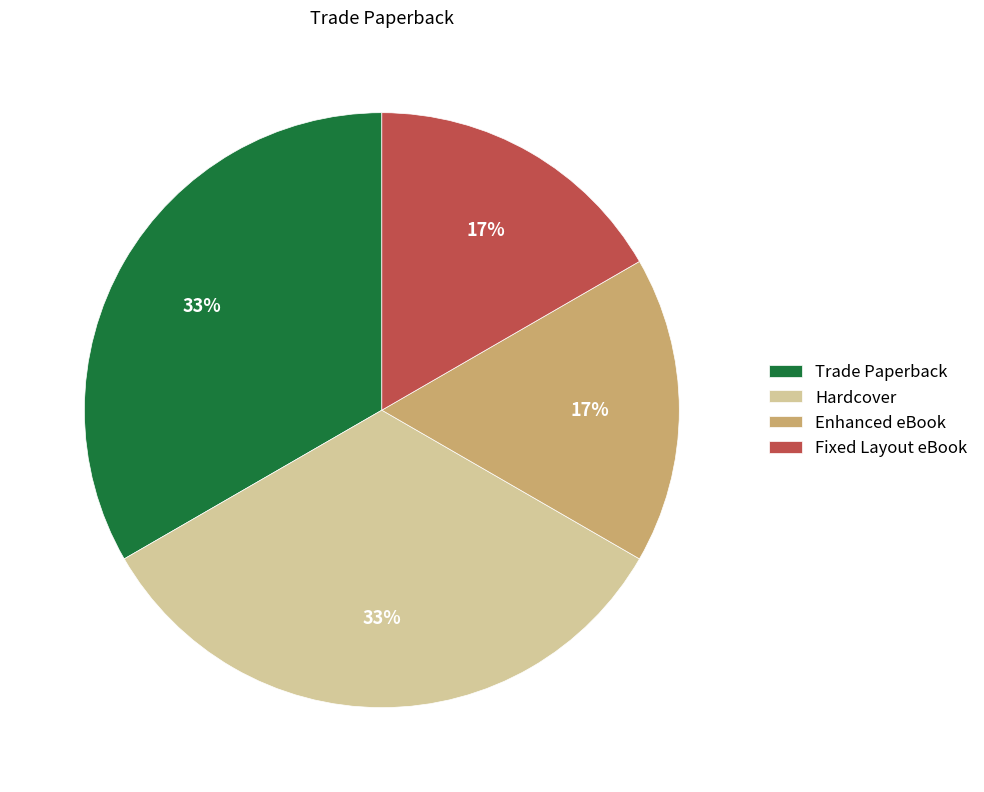

To the nearest percent, what is the combined percentage of Fixed Layout eBook and Hardcover?

50%